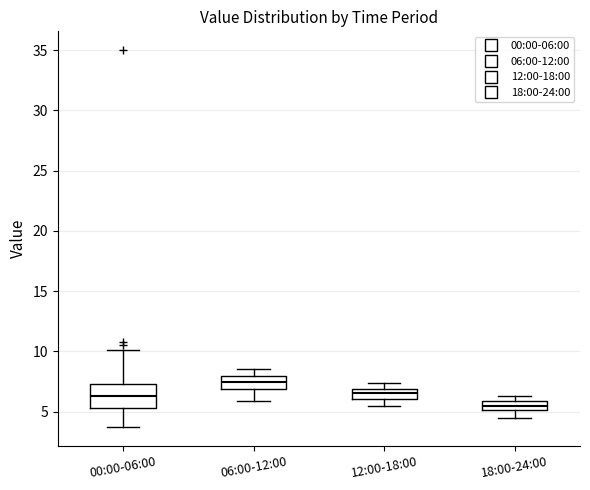

Comparing the boxes themselves (not the whiskers), which one is the tallest?

00:00-06:00